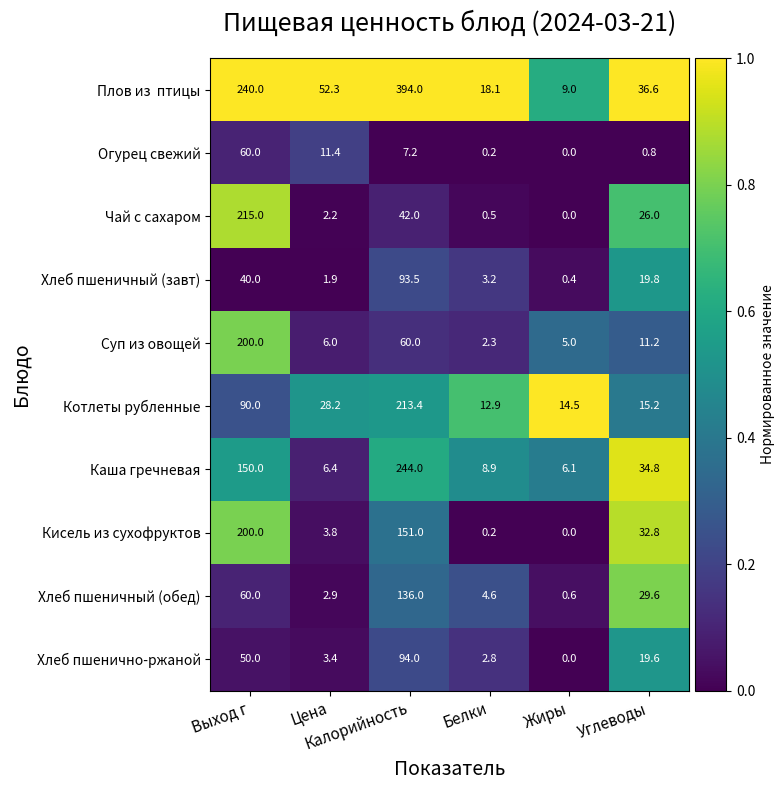

Count the number of data series in this chart.

10